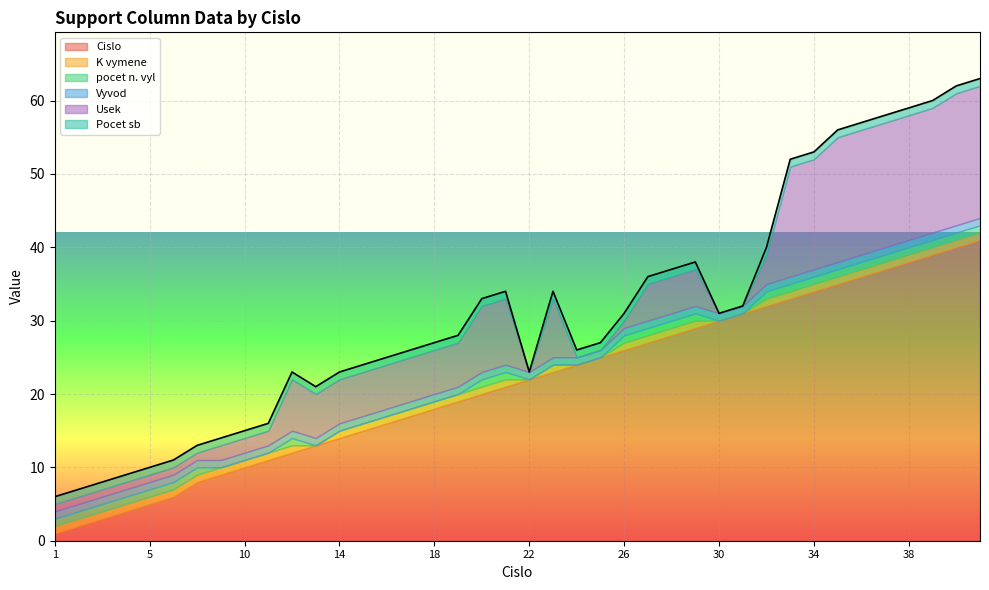

The value of Cislo at 18 is 18. True or false?

True